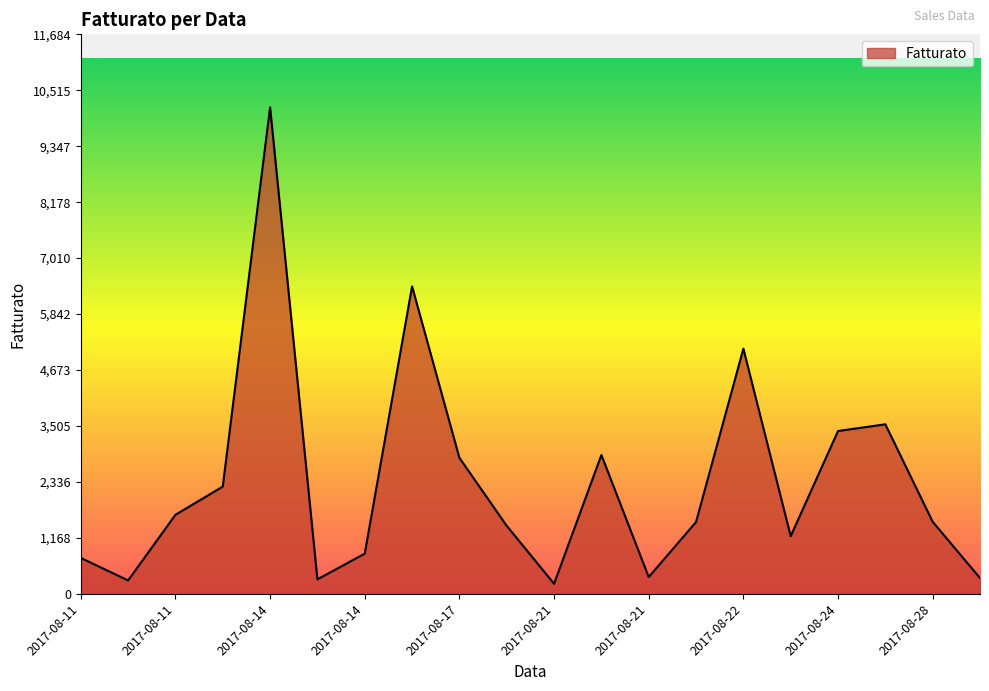

How many lines are shown in the chart?

1